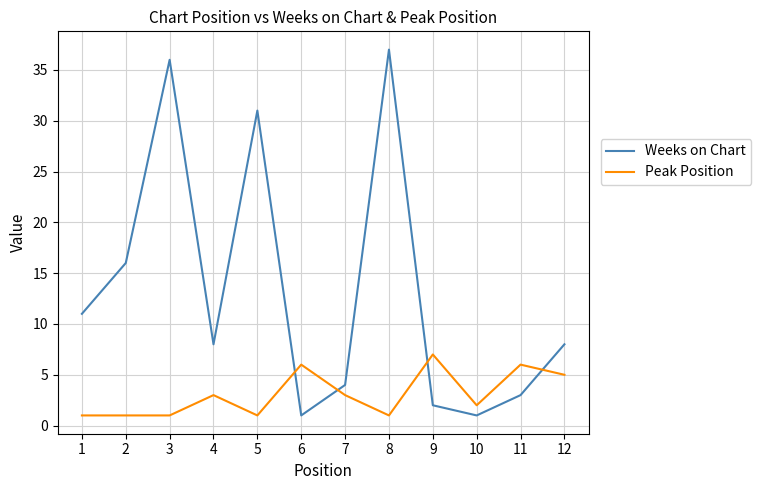

Is this an area chart (filled region under the line)?

No